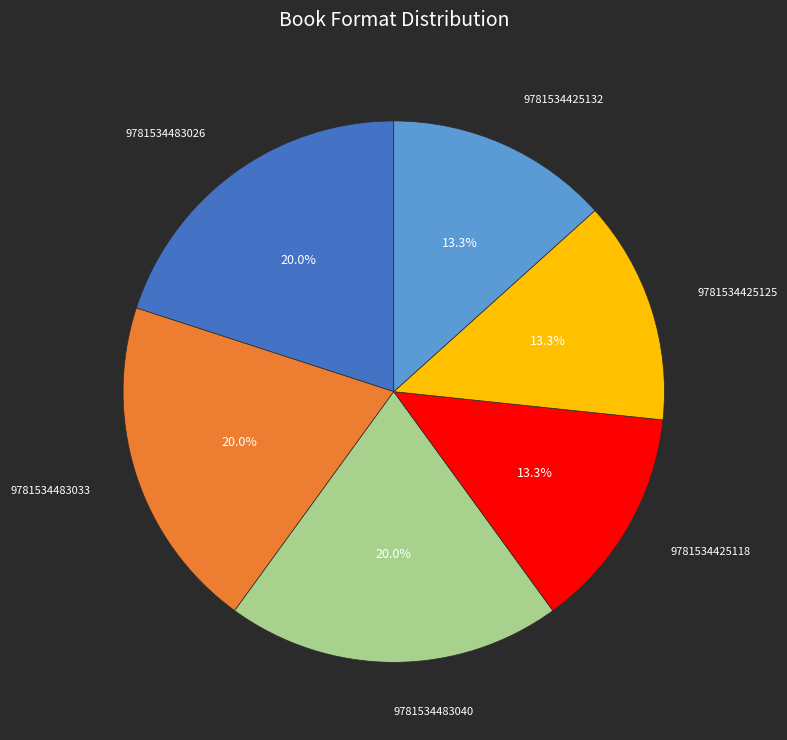

Combined, what portion of the pie is 9781534425118 and 9781534483033?

33.3%